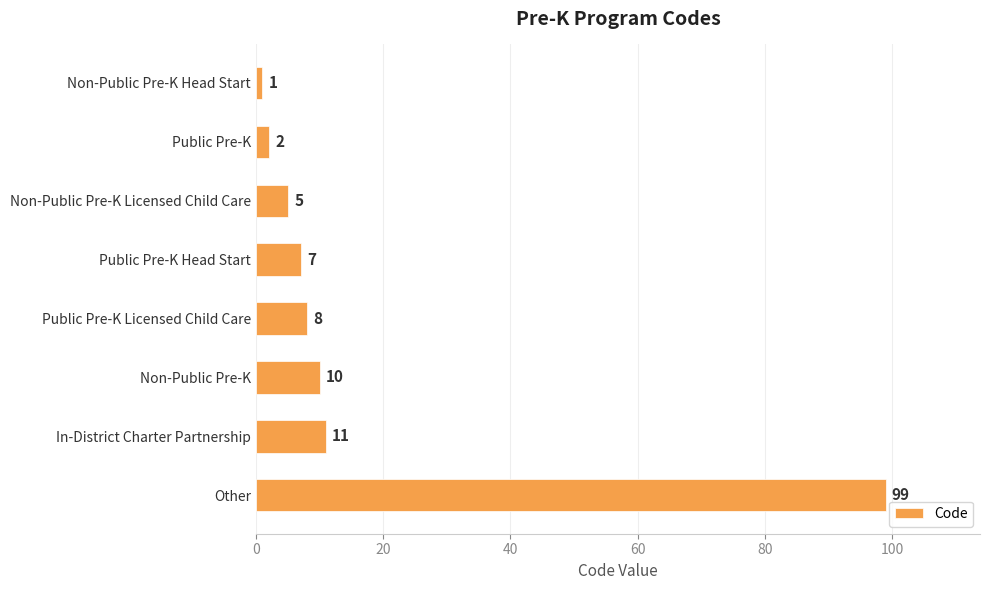

What is the difference between the maximum and minimum values?

98